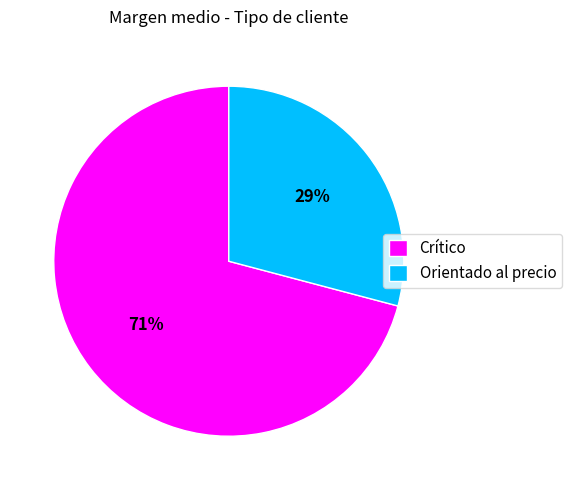

Which slice is the smallest?

Orientado al precio